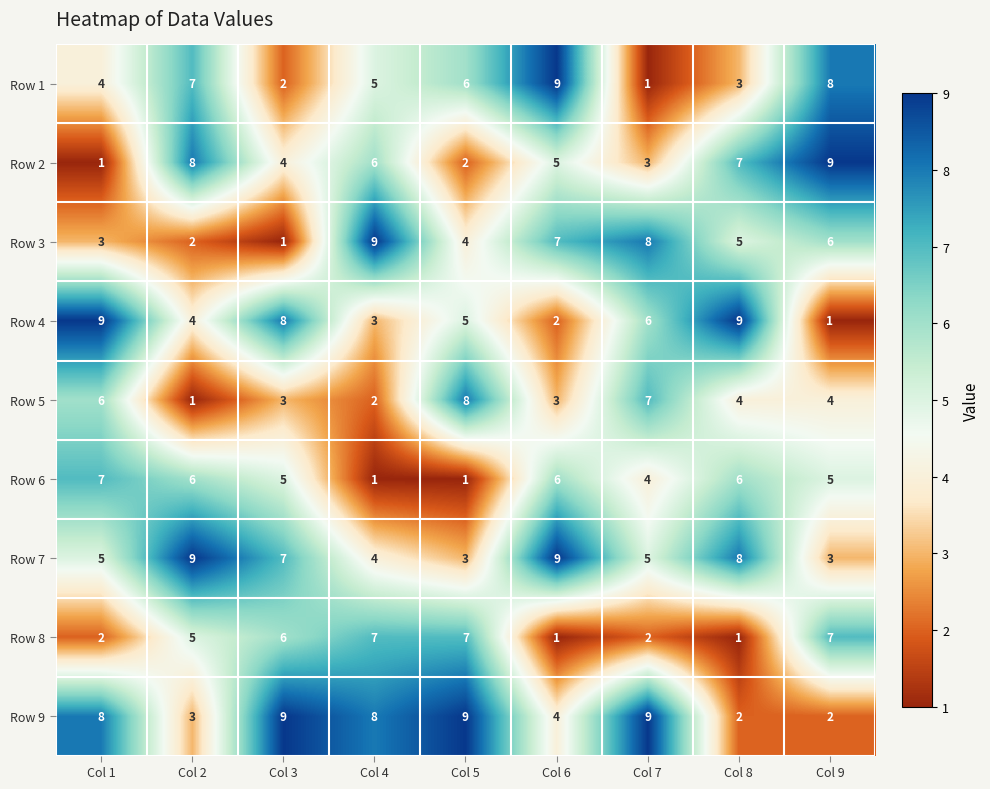

The value of Row 3 at Col 4 is 9. True or false?

True